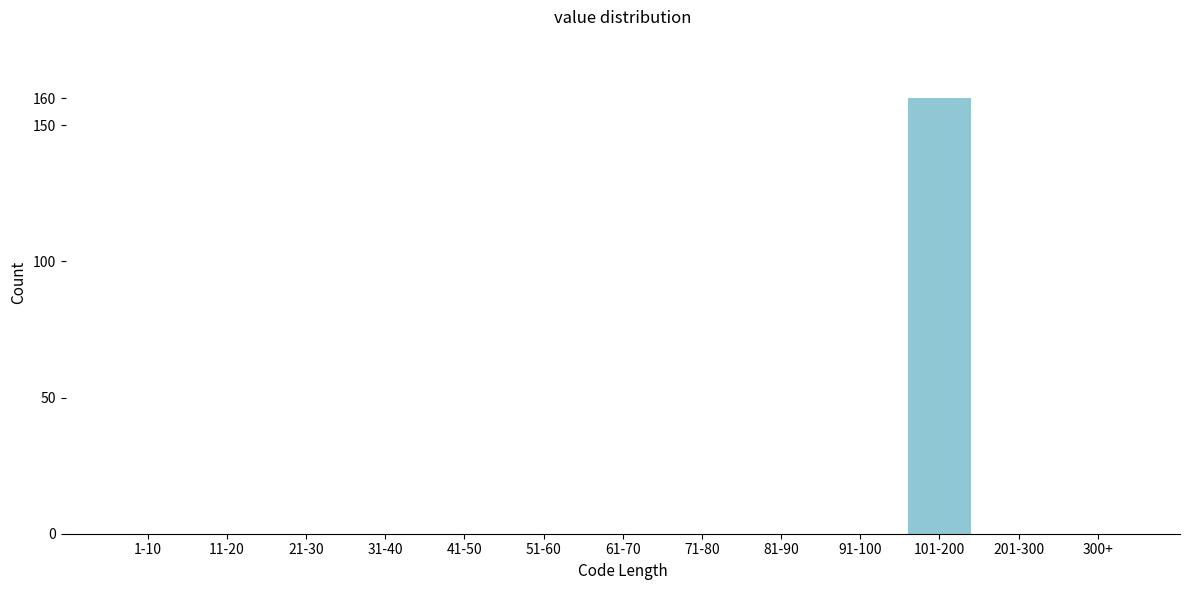

Reading right to left, what are all the values shown in this chart?

300+=0	201-300=0	101-200=160	91-100=0	81-90=0	71-80=0	61-70=0	51-60=0	41-50=0	31-40=0	21-30=0	11-20=0	1-10=0